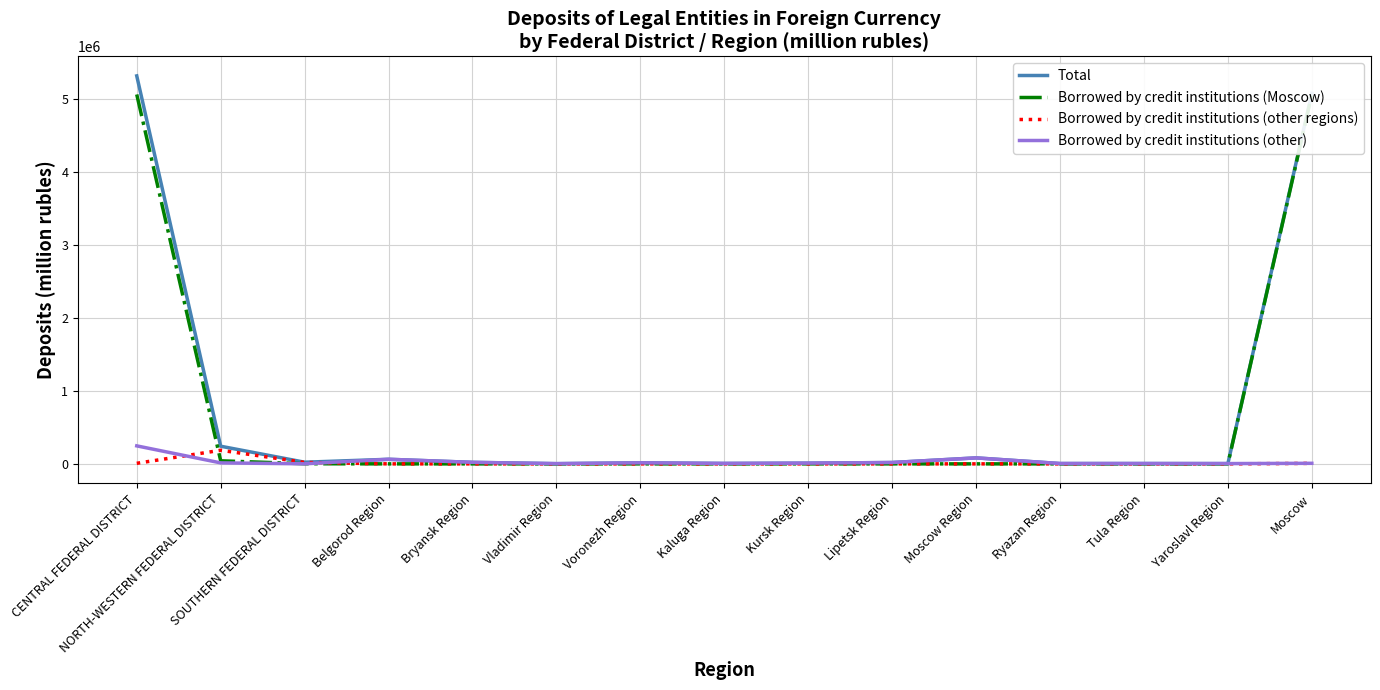

What position from the right is Kaluga Region?

8